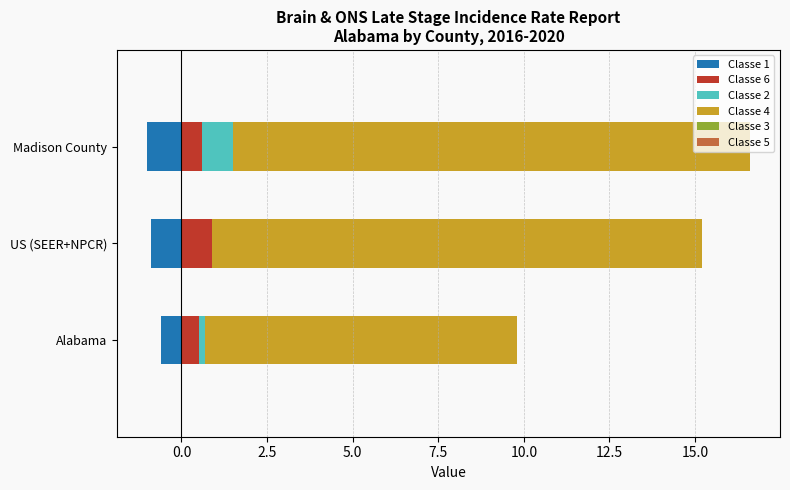

Is the value of Classe 2 at Madison County greater than the value of Classe 1 at US (SEER+NPCR)?

Yes